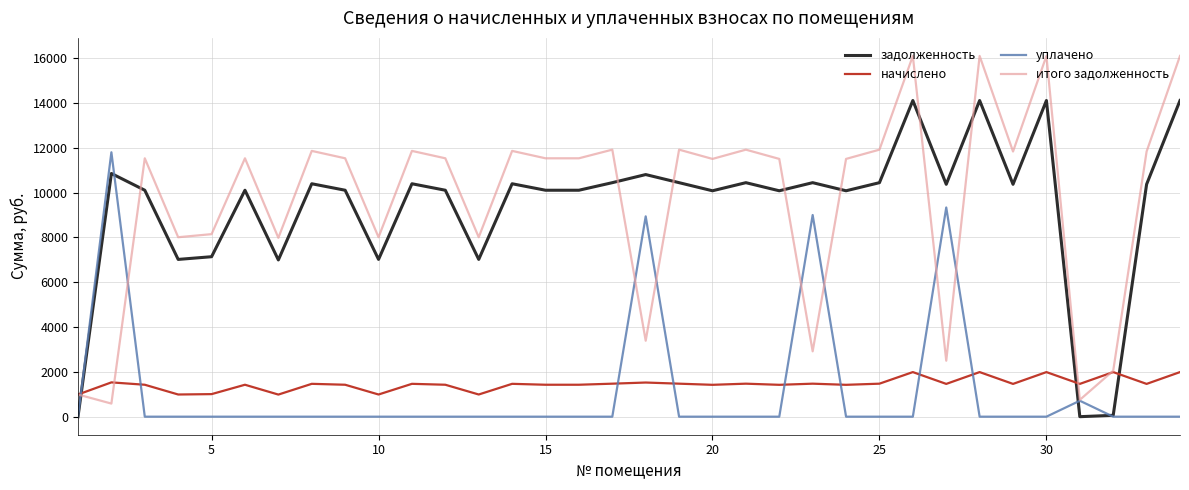

List the series in order of their peak value, lowest first.

начислено, уплачено, задолженность, итого задолженность